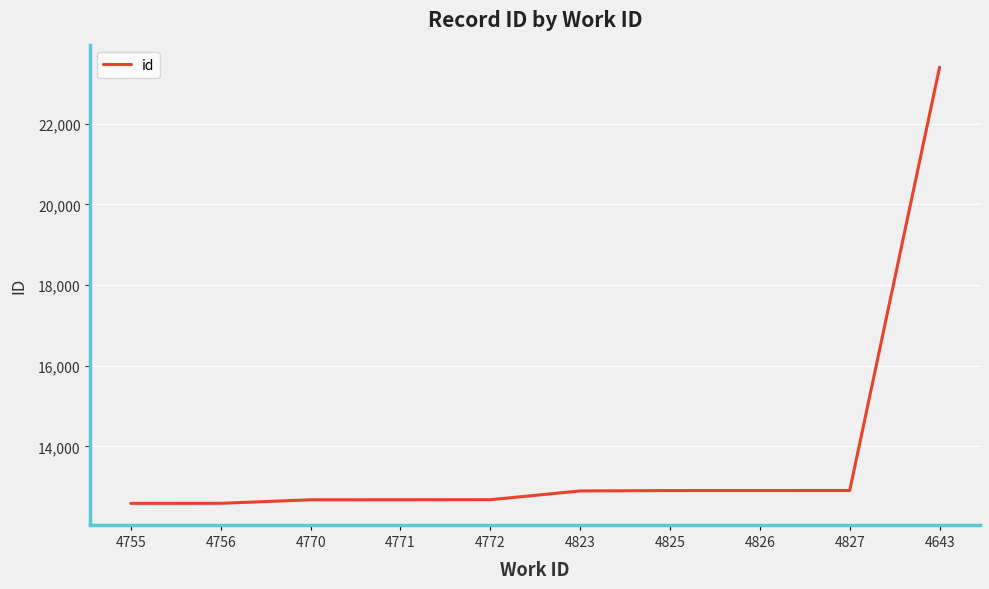

Which has a higher value, 4827 or 4755?

4827